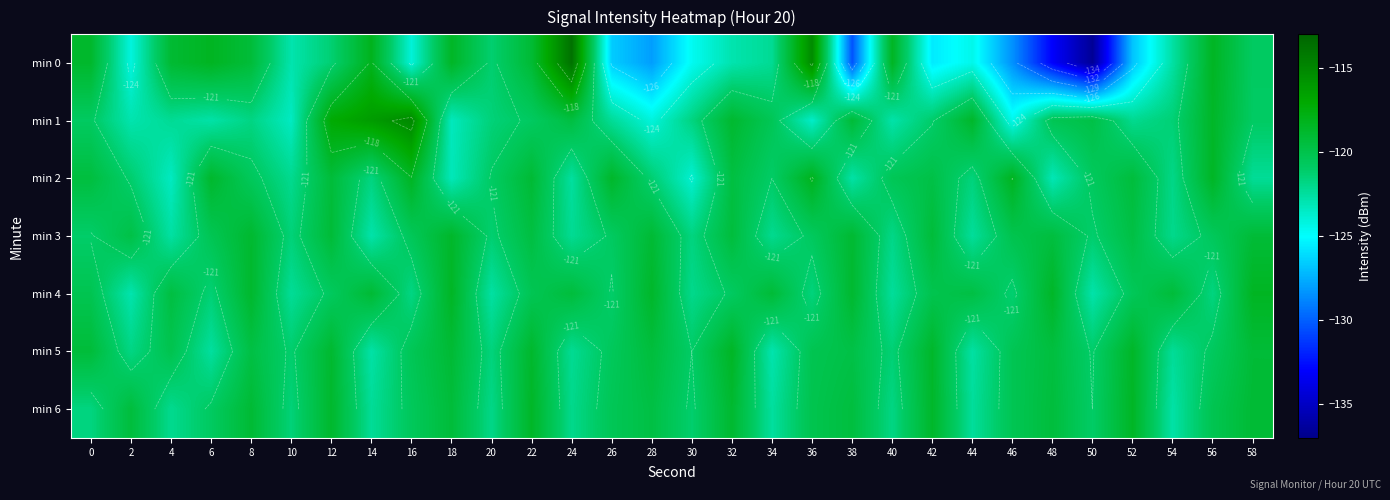

At which category is the sum across all series the highest?

12